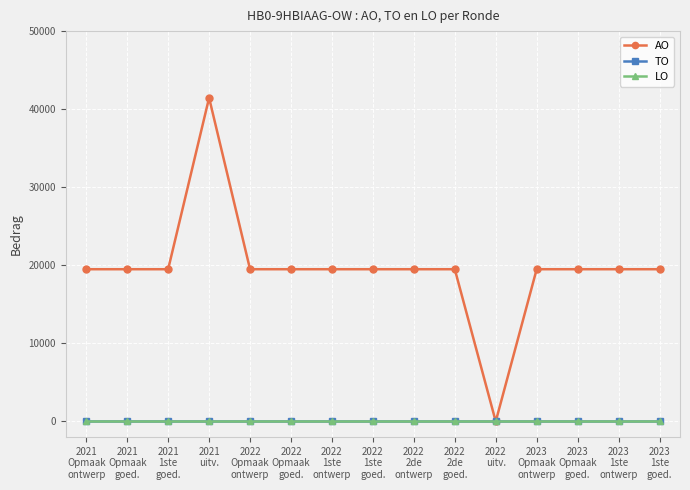

Does the chart display data point markers on the line(s)?

Yes